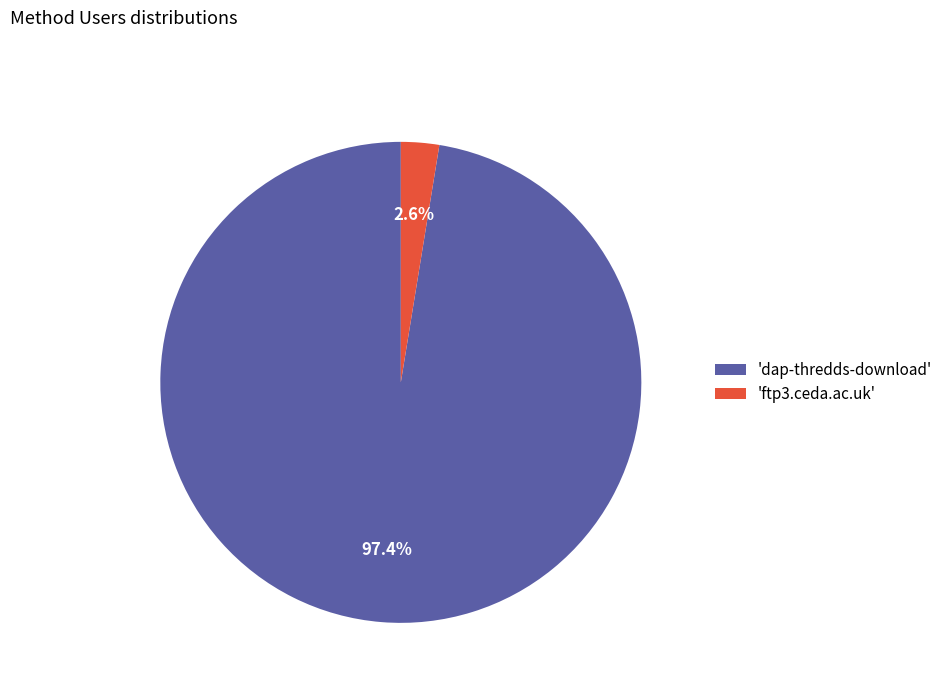

To the nearest percent, what is the difference between the largest and smallest slice percentages?

95%